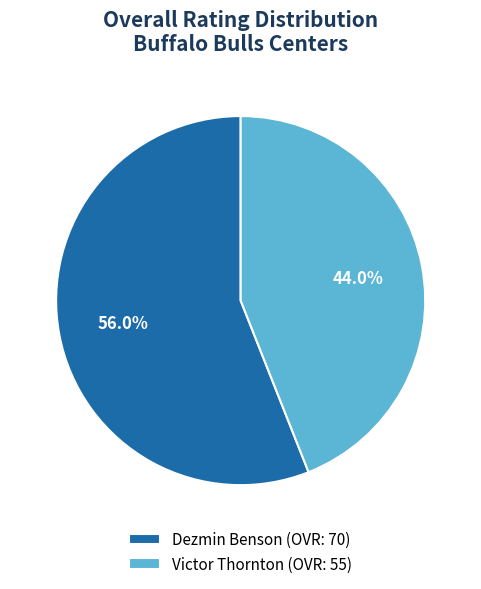

True or false: Dezmin Benson accounts for 49% of the total.

False